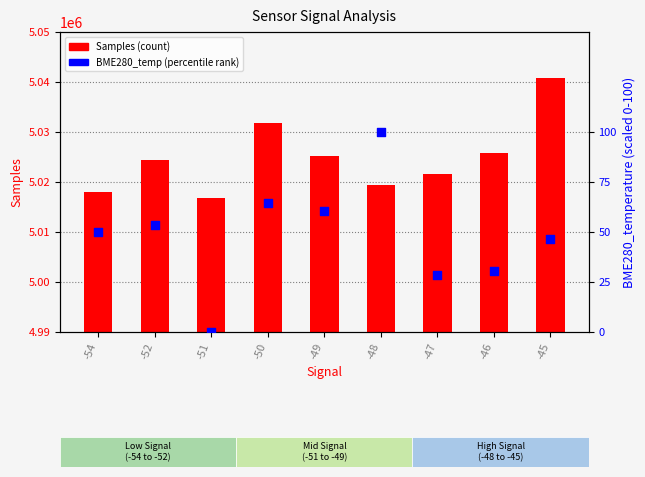

What is the total value across all series at -45?

5040879.4